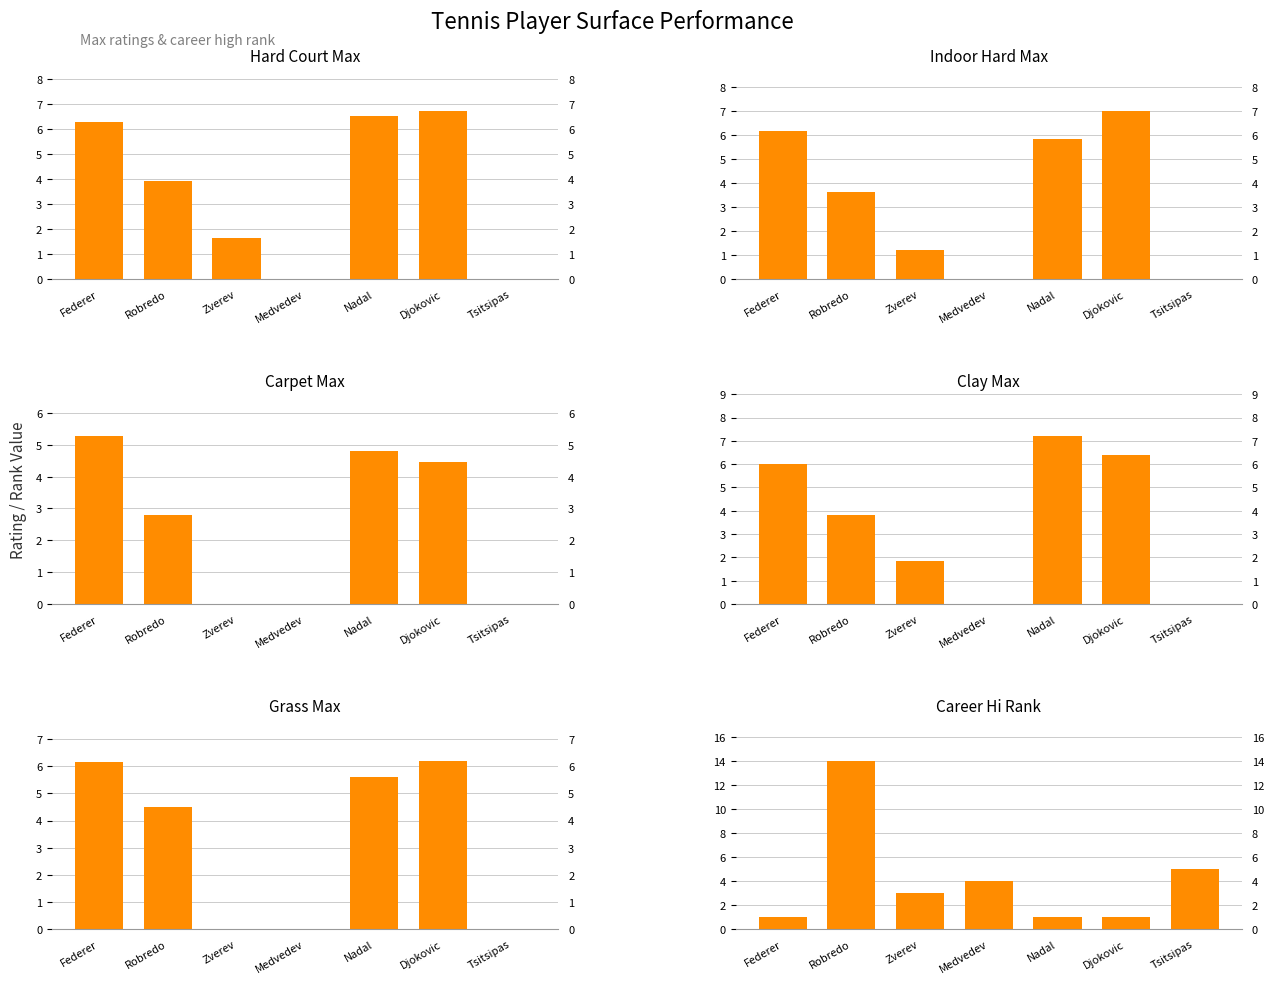

What are all the series names shown in the legend?

HC_Max, IH_Max, Ca_Max, Cl_Max, Gr_Max, Hi_Rank